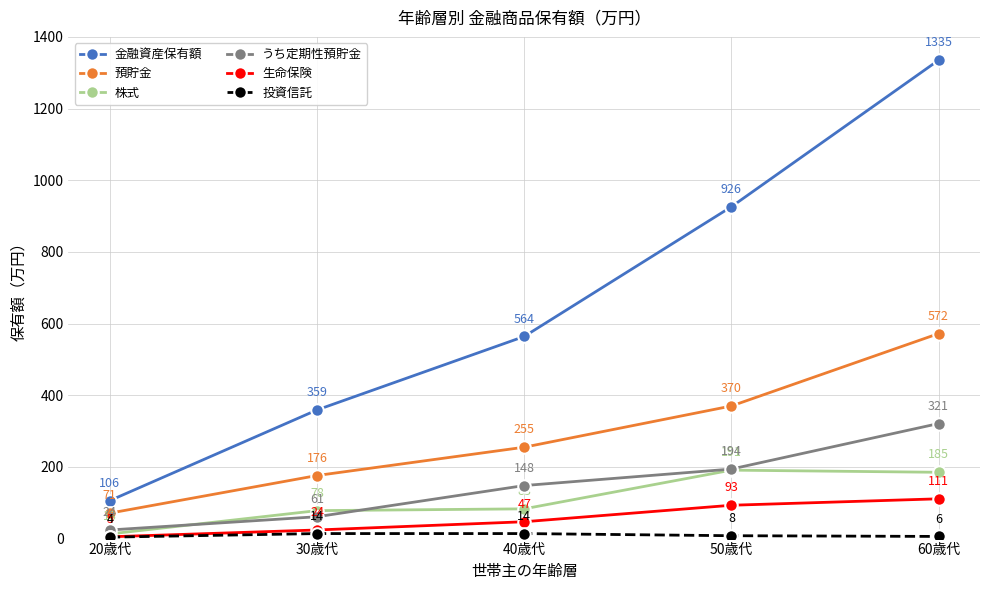

True or false: 金融資産保有額 has a value of 926 at 50歳代.

True